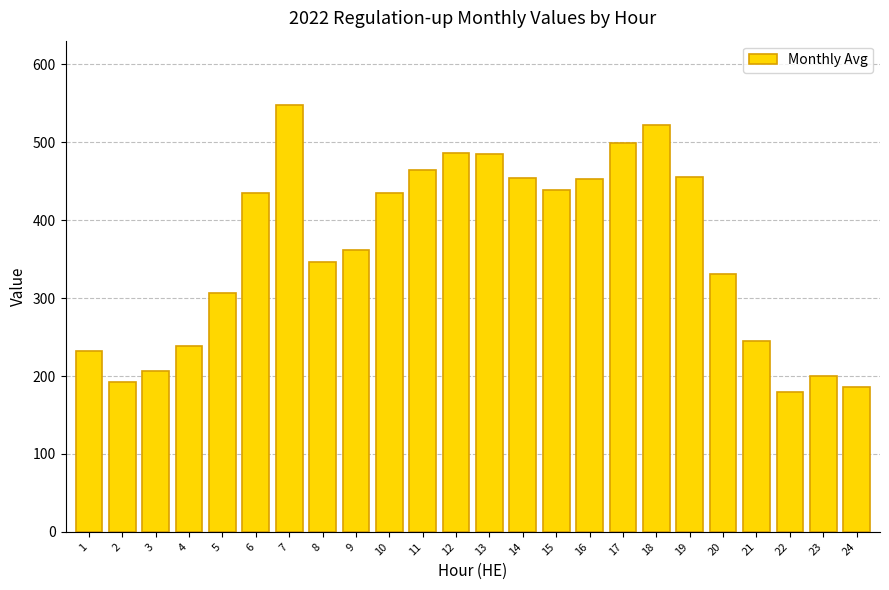

What is the change in value from 2 to 15?

+246.5